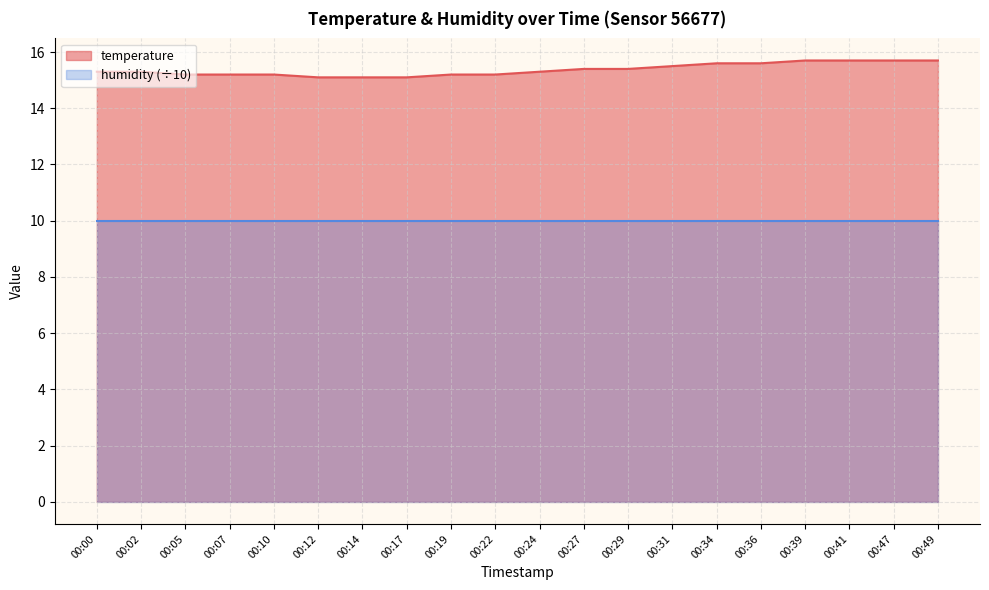

Reading right to left, list all the values displayed in this chart.

00:49=15.7	00:47=15.7	00:41=15.7	00:39=15.7	00:36=15.6	00:34=15.6	00:31=15.5	00:29=15.4	00:27=15.4	00:24=15.3	00:22=15.2	00:19=15.2	00:17=15.1	00:14=15.1	00:12=15.1	00:10=15.2	00:07=15.2	00:05=15.2	00:02=15.3	00:00=15.3